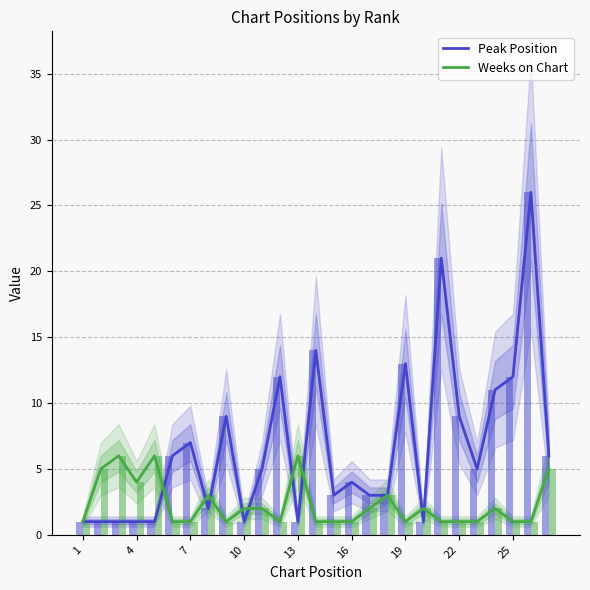

What is the spread (max minus min) of values at 13?

5